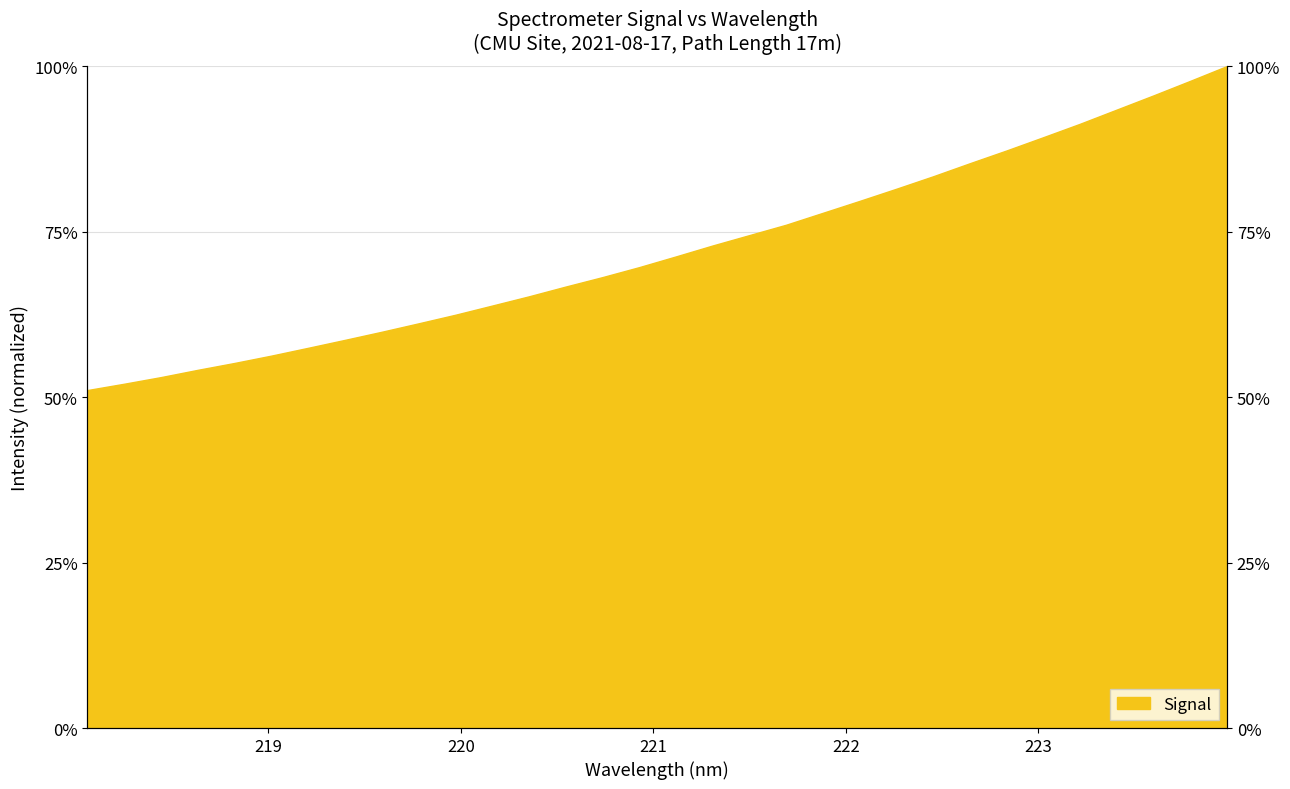

The chart shows a value of 91.3 at 223.2172. True or false?

True